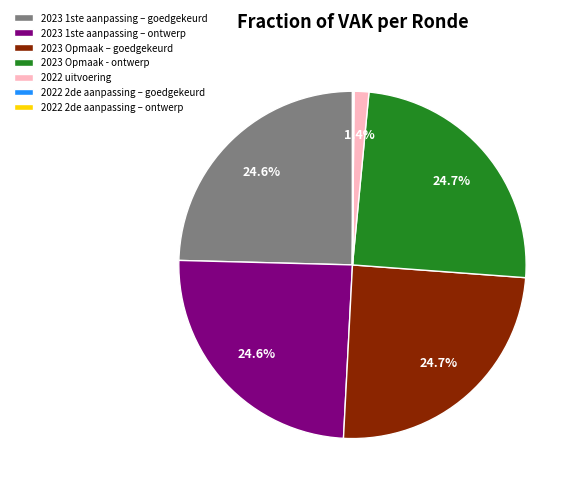

Approximately how many times larger is the value at 2023 1ste aanpassing – goedgekeurd compared to 2023 Opmaak - ontwerp?

1.0